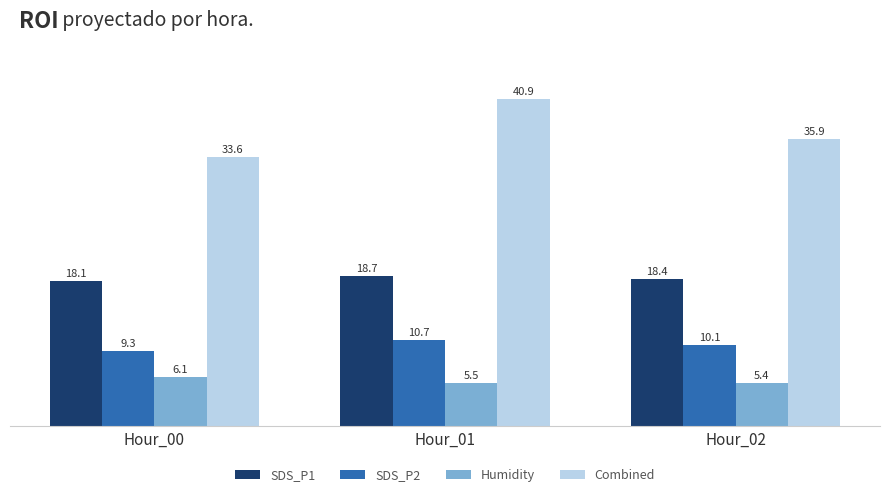

What is the sum of the Humidity values at Hour_01 and Hour_02?

10.9